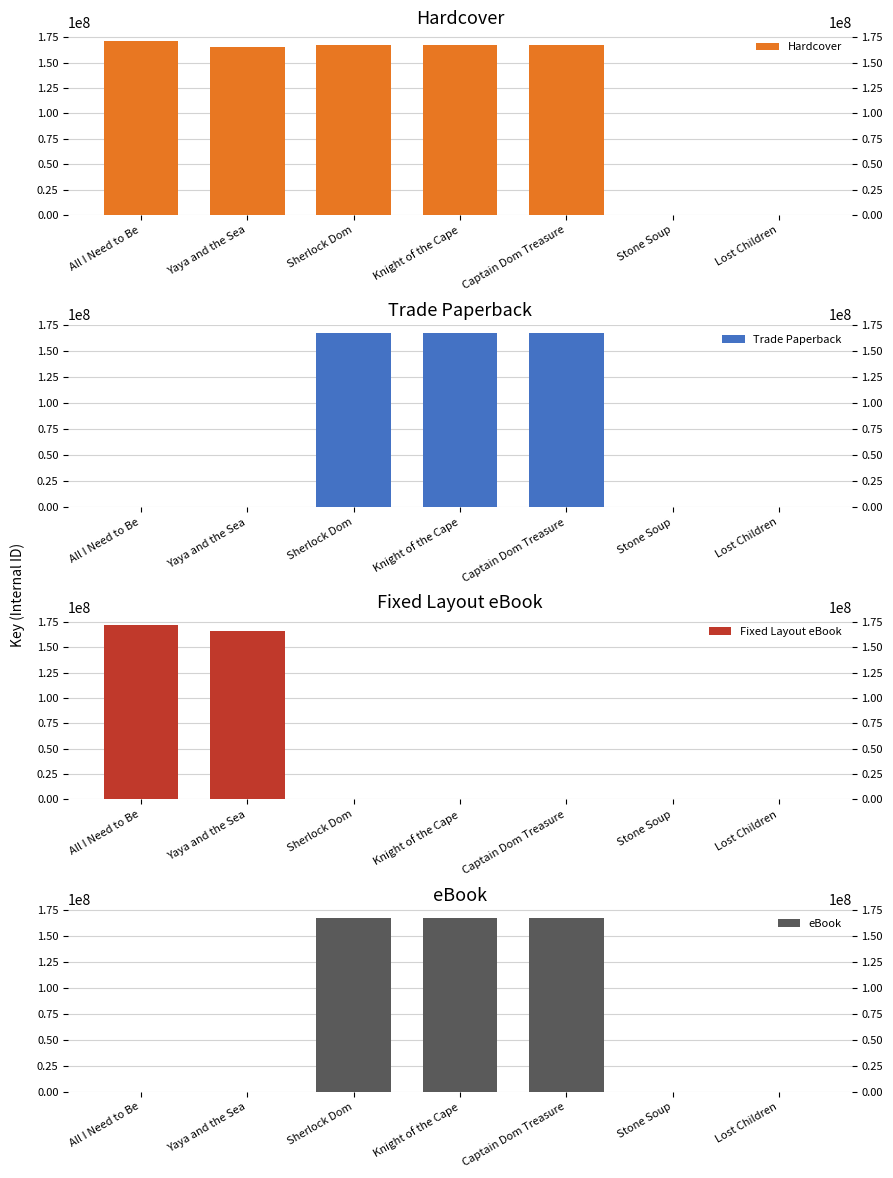

Where is Trade Paperback nearest to the value 83624650?

Lost Children